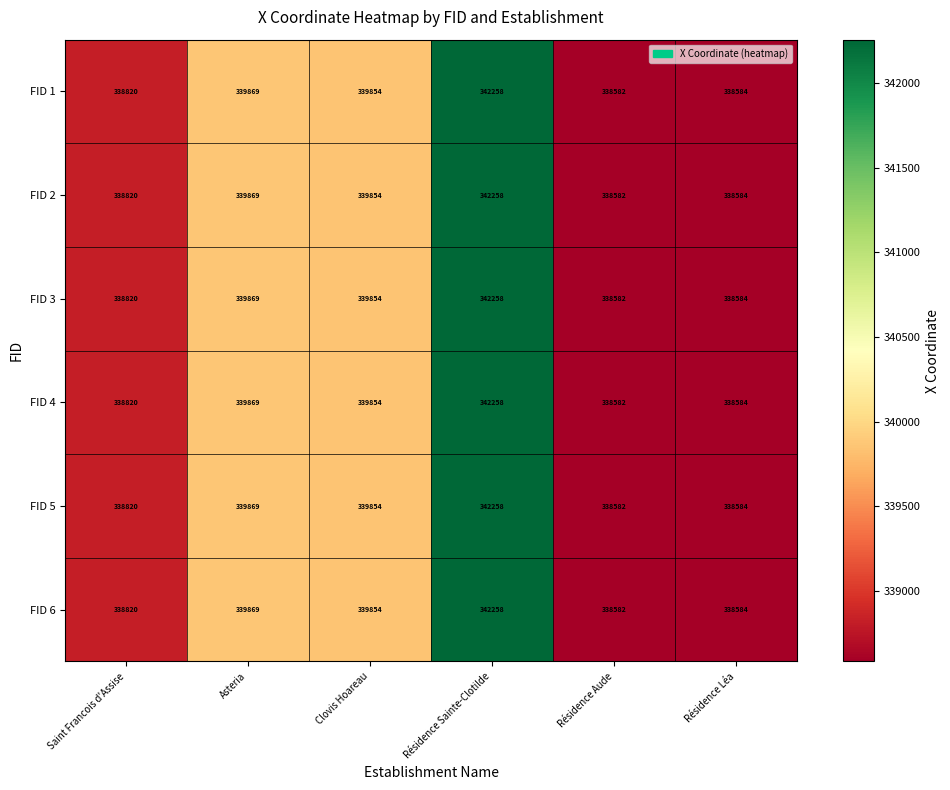

What is the difference between the maximum and minimum values in the FID 5 series?

3676